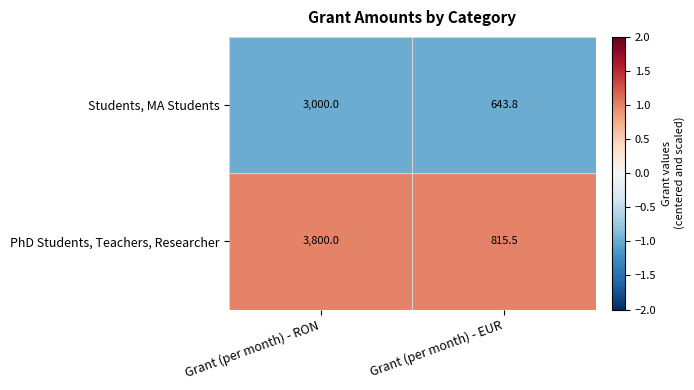

The PhD Students, Teachers, Researcher series shows 815.5 at Grant (per month) - EUR. True or false?

True